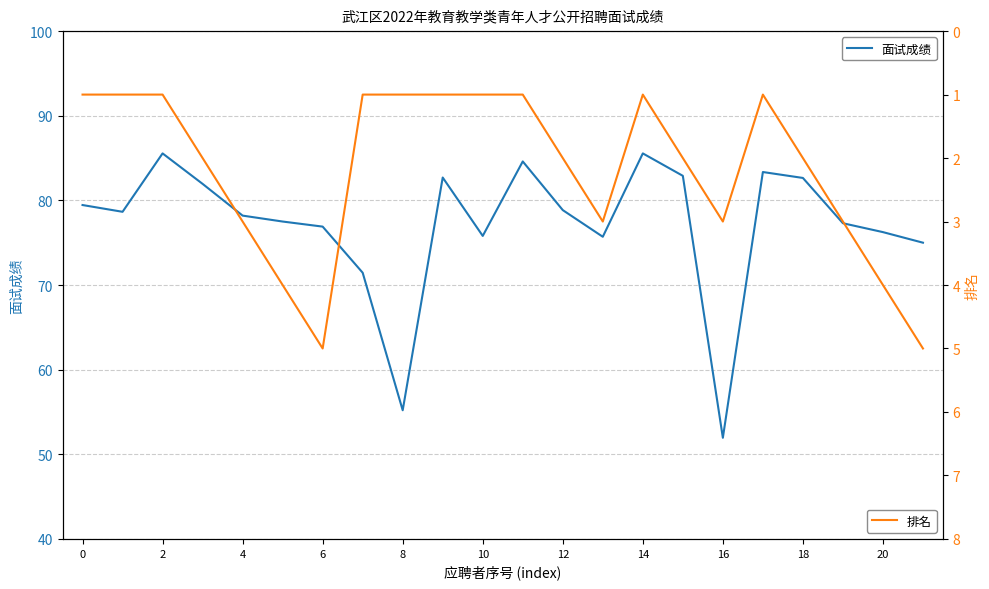

What is the average value of the 排名 series?

2.2